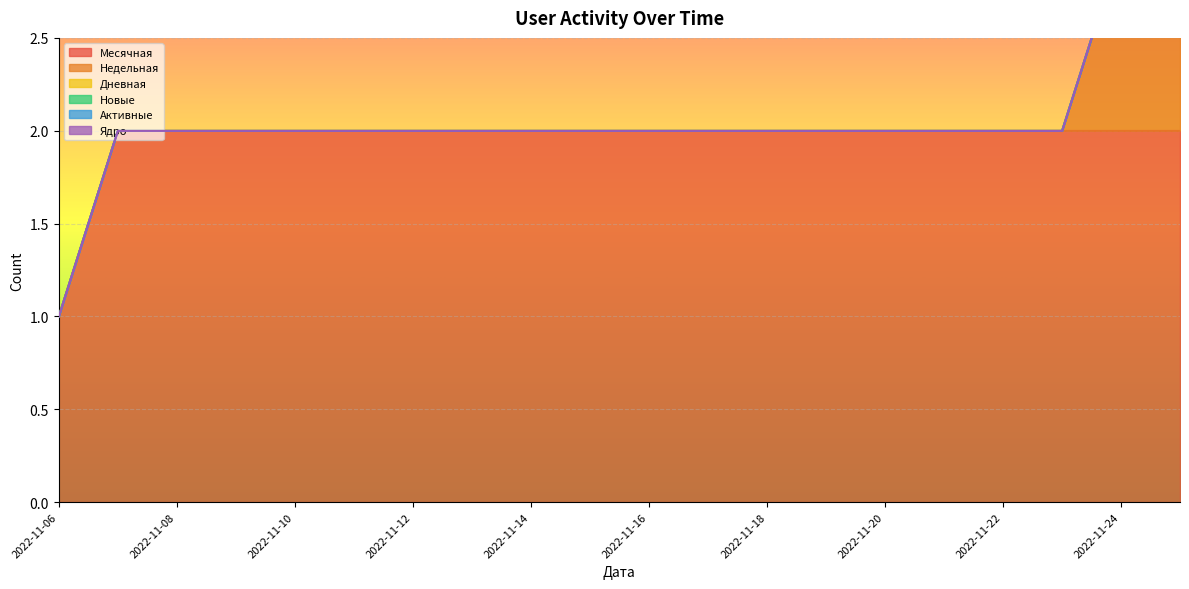

Reading left to right, extract all data points from this chart.

Месячная: 1	2	2	2	2	2	2	2	2	2	2	2	2	2	2	2	2	2	2	2
Недельная: 0	0	0	0	0	0	0	0	0	0	0	0	0	0	0	0	0	0	1	2
Дневная: 0	0	0	0	0	0	0	0	0	0	0	0	0	0	0	0	0	0	0	0
Новые: 0	0	0	0	0	0	0	0	0	0	0	0	0	0	0	0	0	0	0	0
Активные: 0	0	0	0	0	0	0	0	0	0	0	0	0	0	0	0	0	0	0	0
Ядро: 0	0	0	0	0	0	0	0	0	0	0	0	0	0	0	0	0	0	0	0